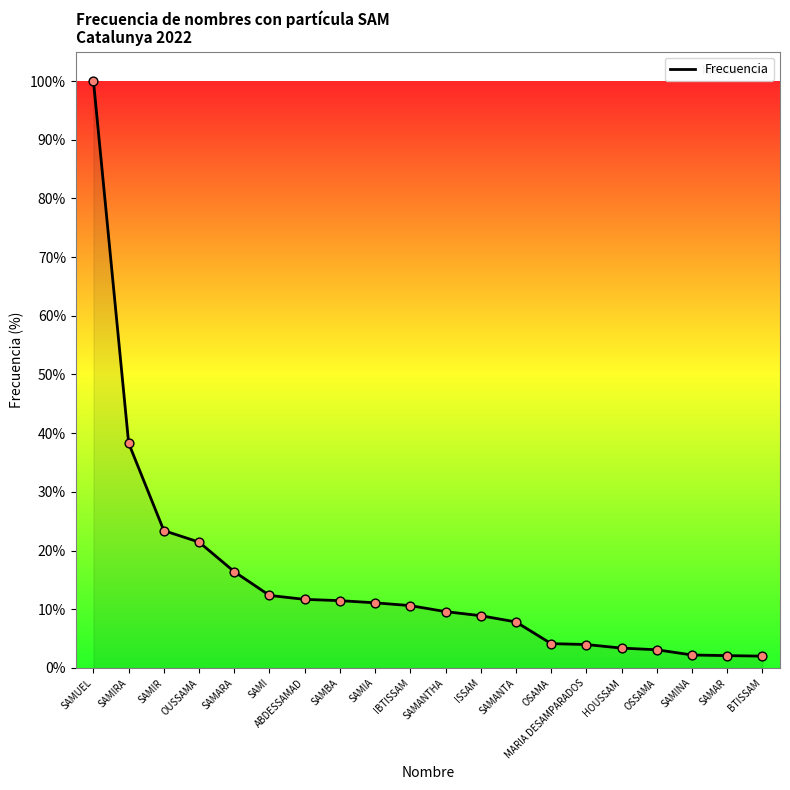

What is the change in value from SAMIA to SAMANTHA?

-1.5